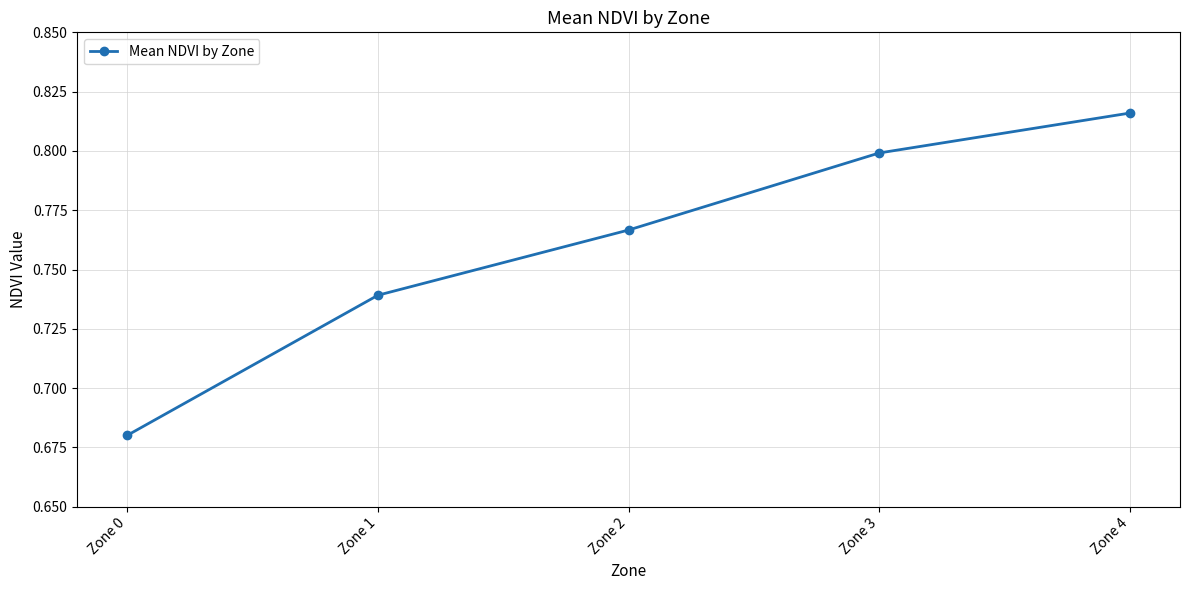

The chart shows a value of 0.8 at Zone 2. True or false?

True